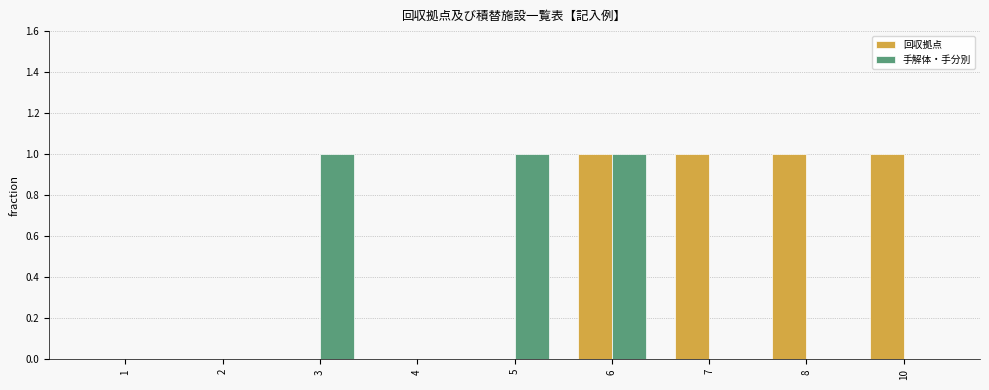

Reading left to right, transcribe all the data shown in this chart.

回収拠点: 0	0	0	0	0	1	1	1	1
手解体・手分別: 0	0	1	0	1	1	0	0	0